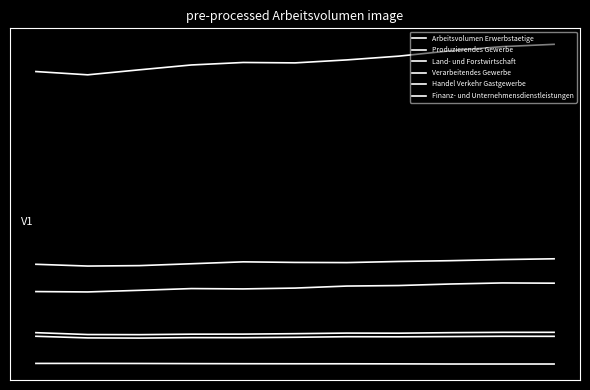

Is this an area chart (filled region under the line)?

No